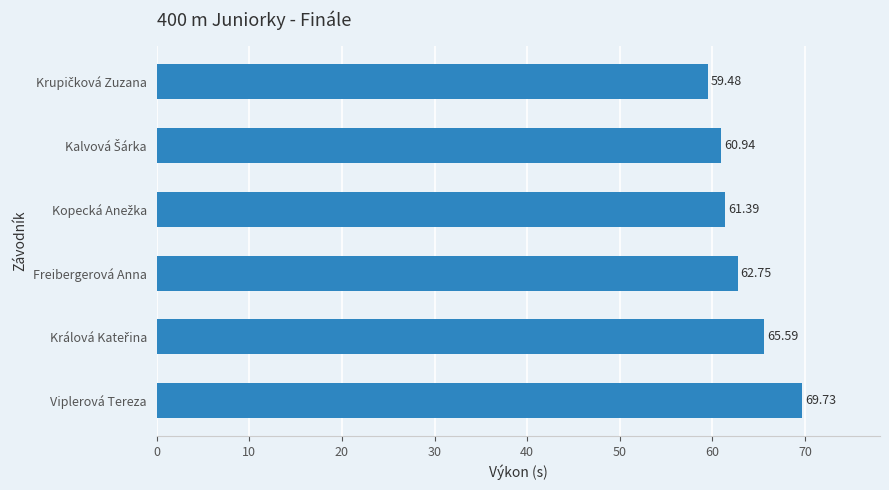

Are the bars grouped side by side (vs. stacked)?

No